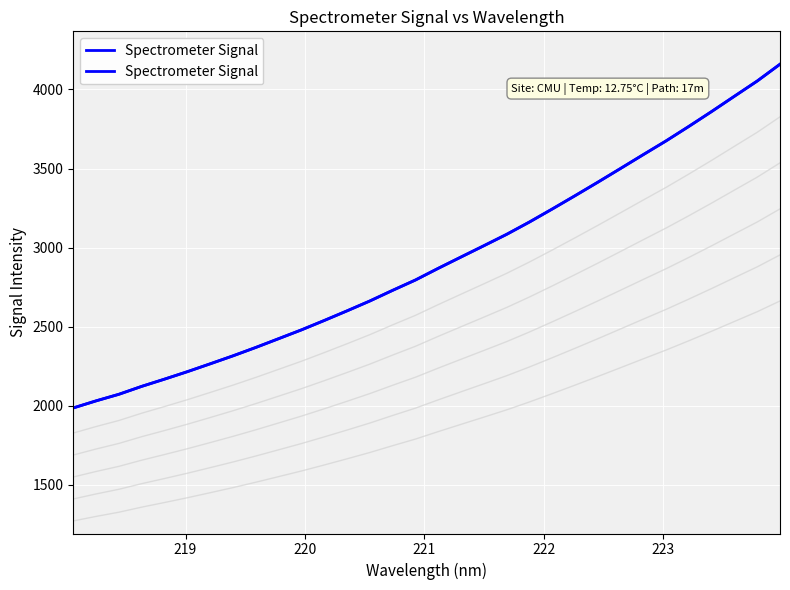

How many categories are shown in the chart?

32